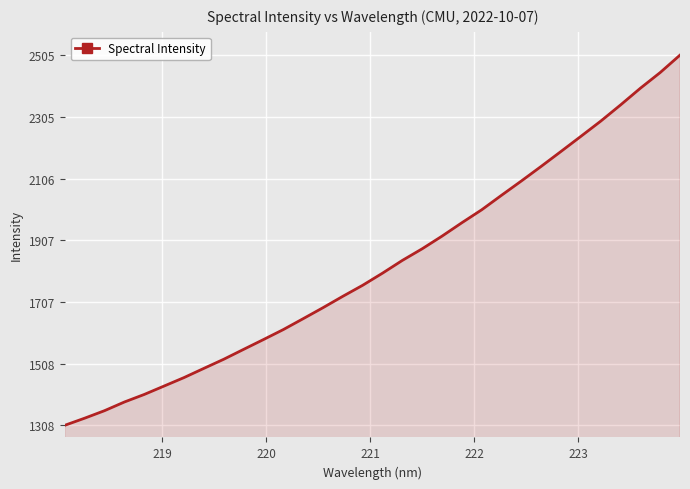

True or false: there are more than 2 points higher than both neighbors.

False